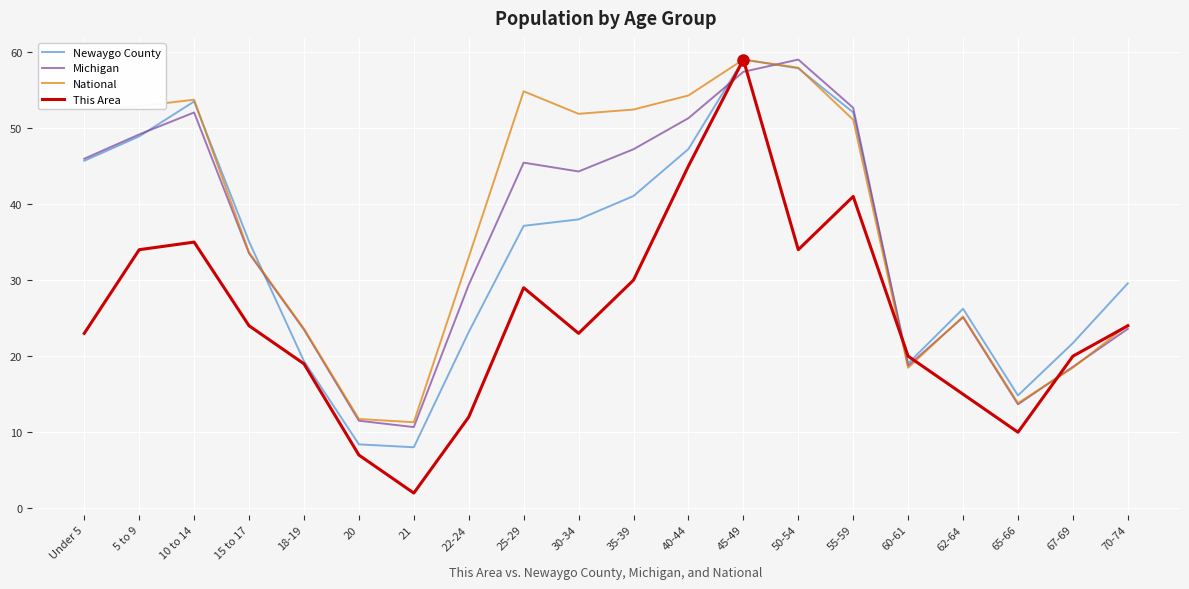

What is the spread (max minus min) of values at 18-19?

4.6